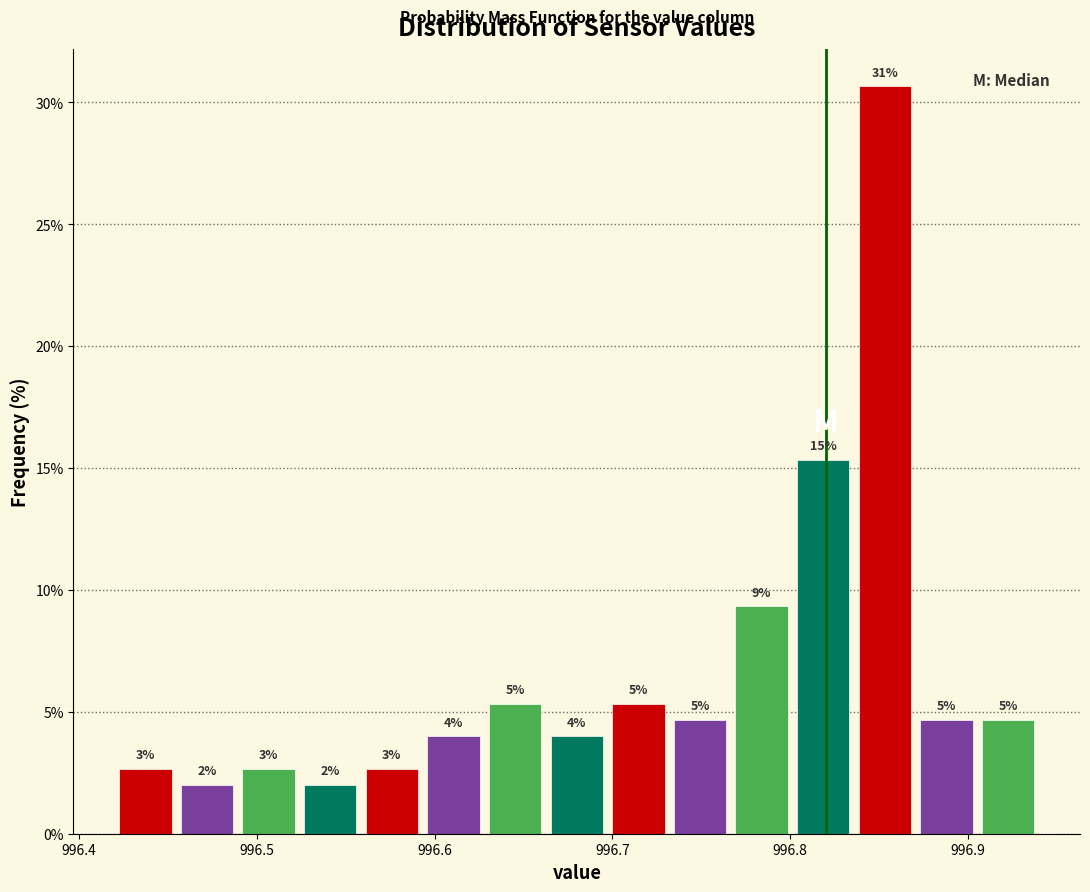

Read against the x-axis, roughly where is the centre of the tallest bar?

996.85